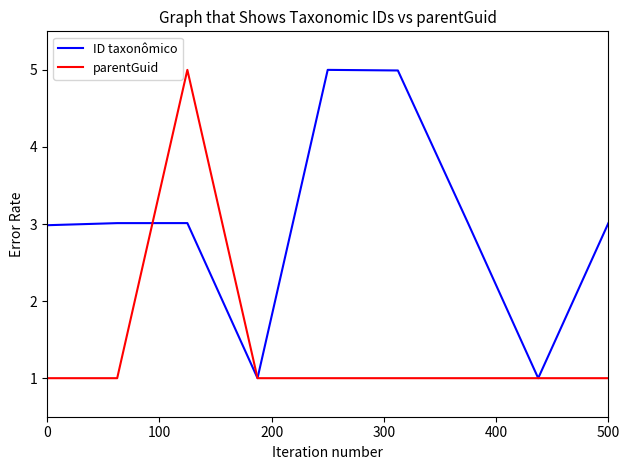

How many lines are shown in the chart?

2